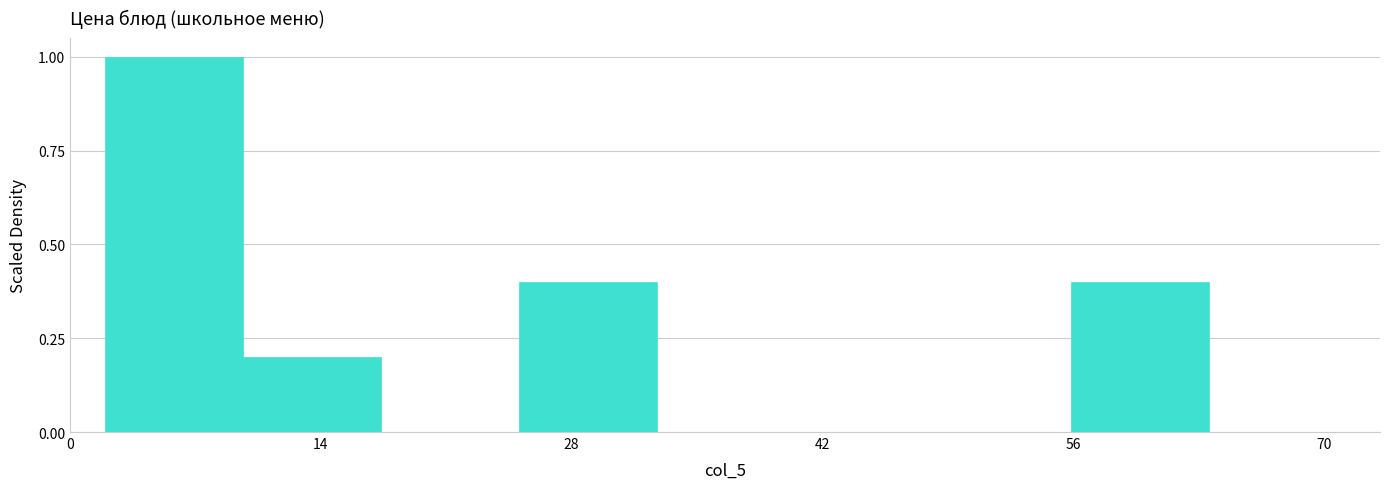

Around what value on the x-axis is the tallest bar? Give the approximate position of its centre, as read against the axis.

6